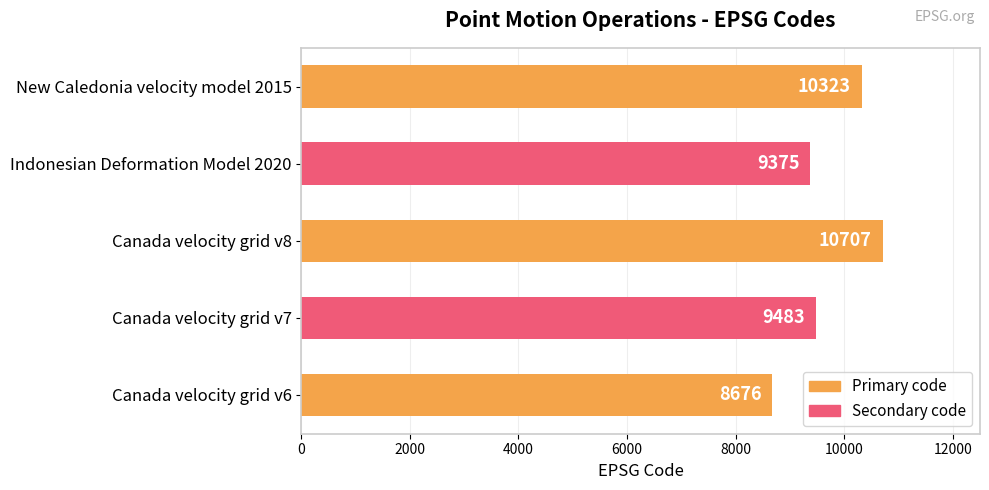

What is the sum of the values at Indonesian Deformation Model 2020 and Canada velocity grid v7?

18858